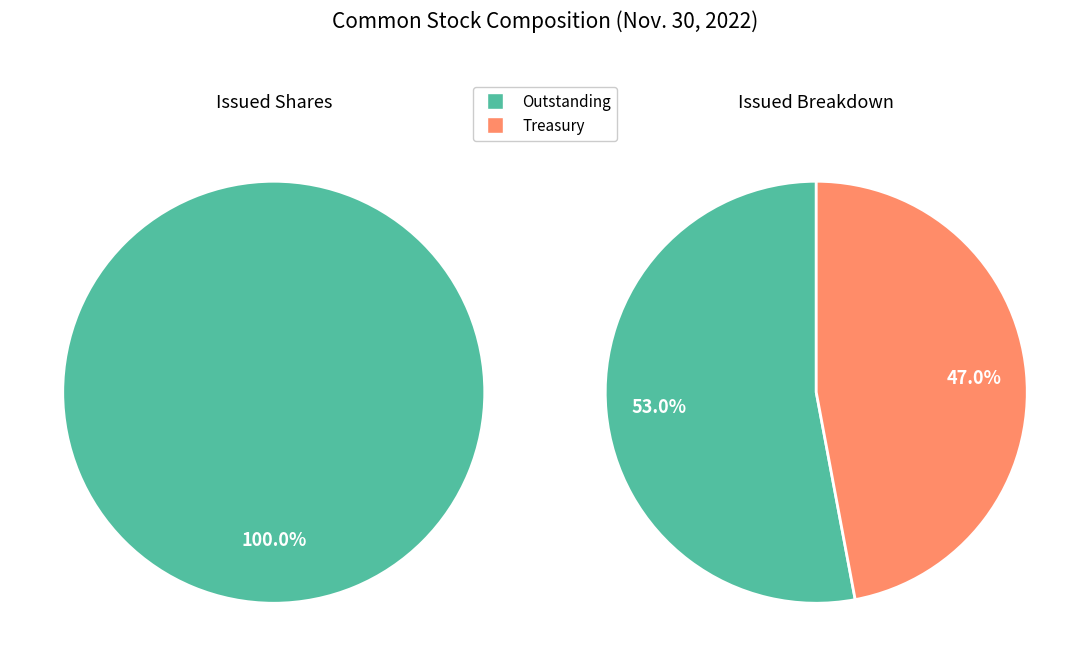

To the nearest percent, what is the combined percentage of Common stock, issued (in shares) and Treasury stock (in shares)?

100%